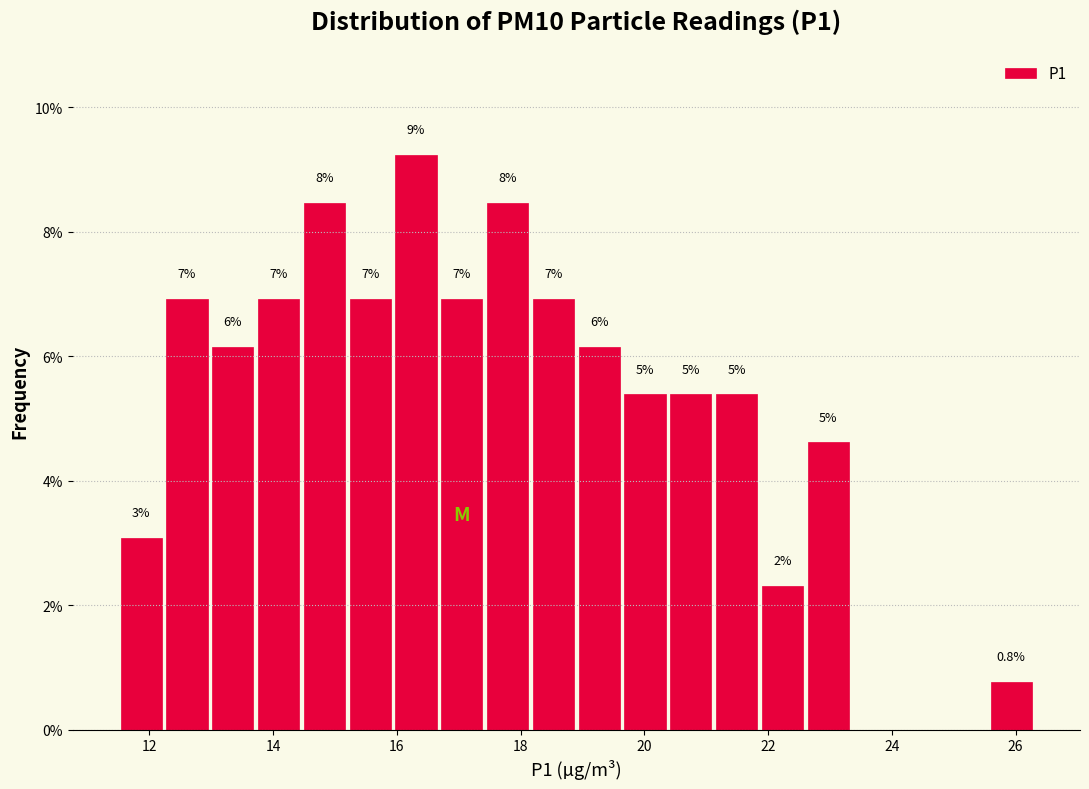

Around what value on the x-axis is the tallest bar? Give the approximate position of its centre, as read against the axis.

16.4